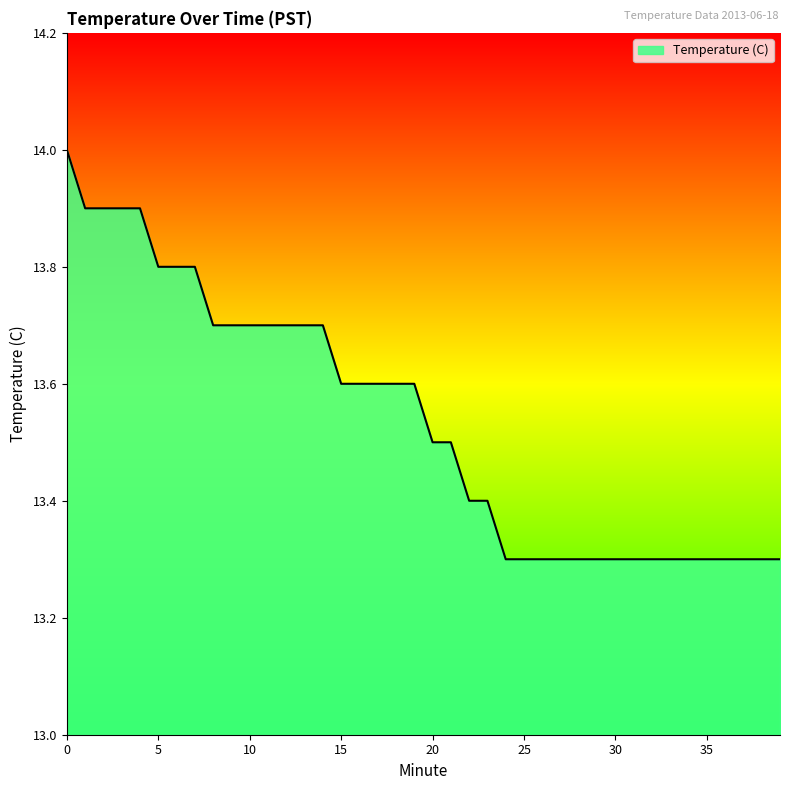

What is the difference between the maximum and minimum values?

0.7